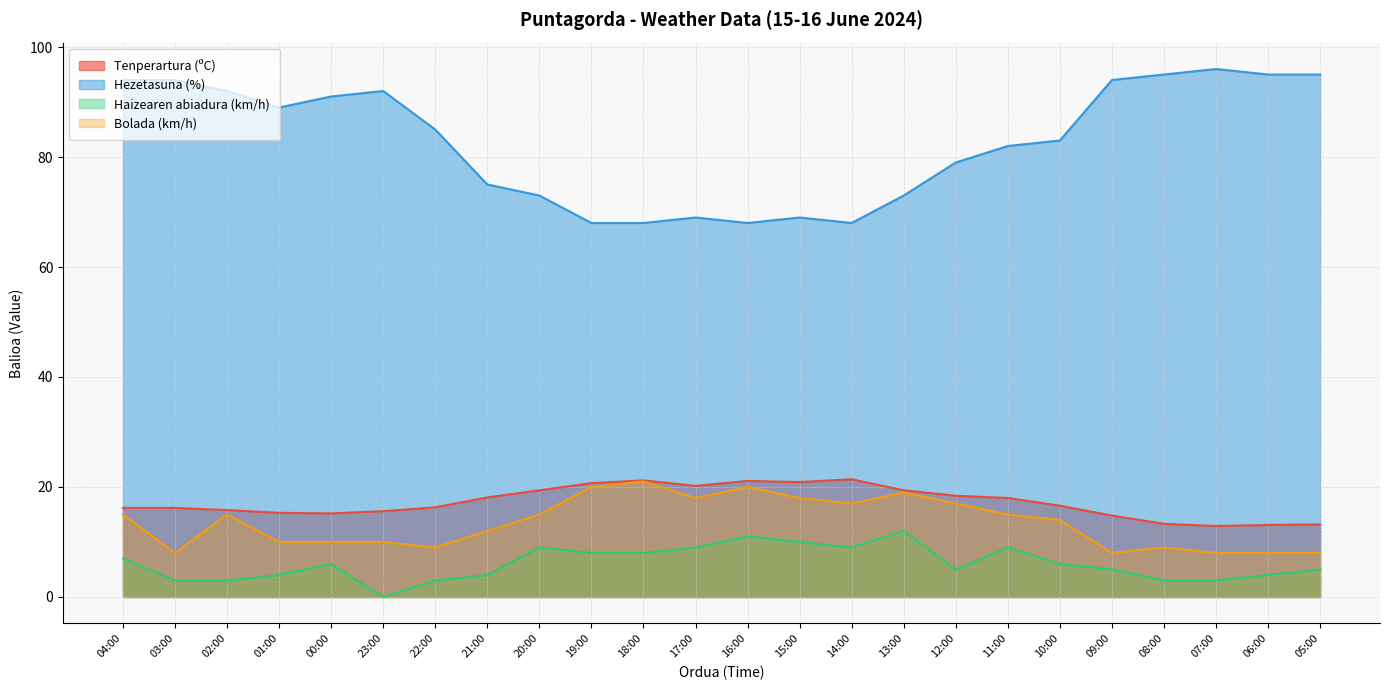

How many lines are shown in the chart?

4